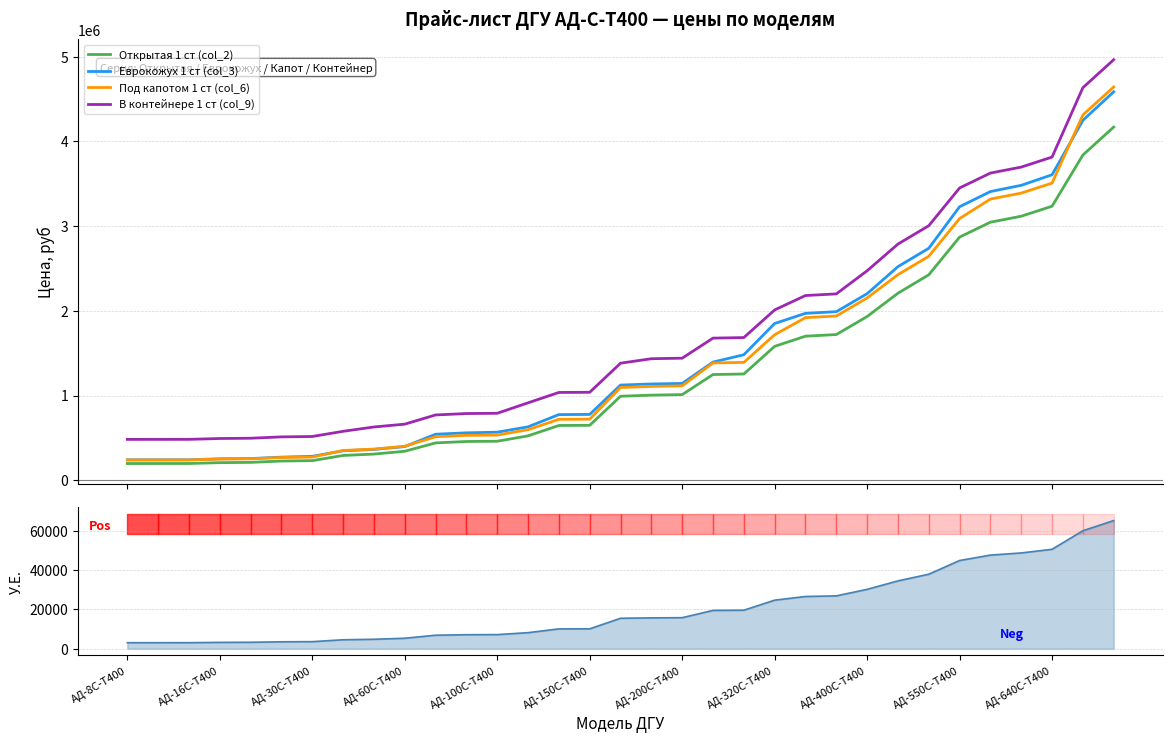

Is it true that Открытая 1 ст (col_2) equals 994577 at 14?

False